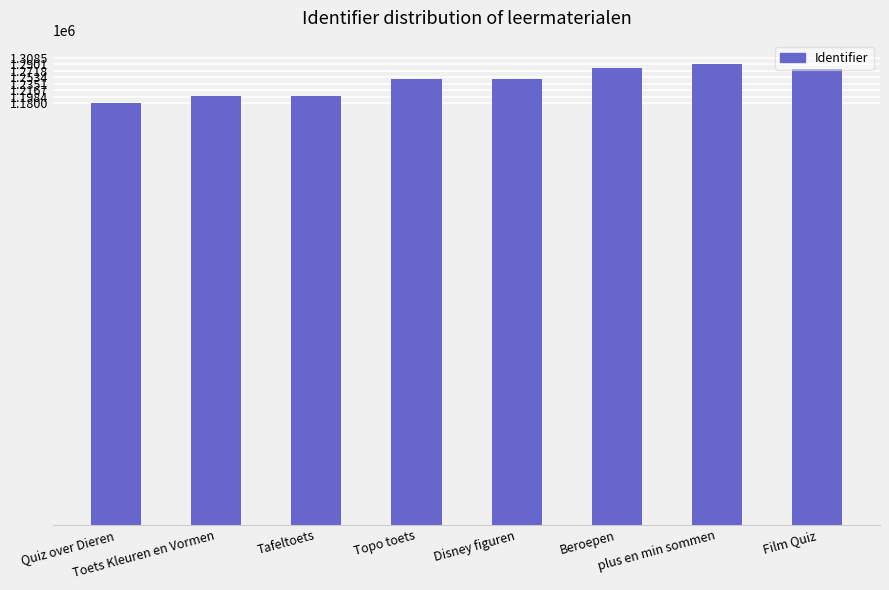

What is the label of the 7th bar from the right?

Toets Kleuren en Vormen